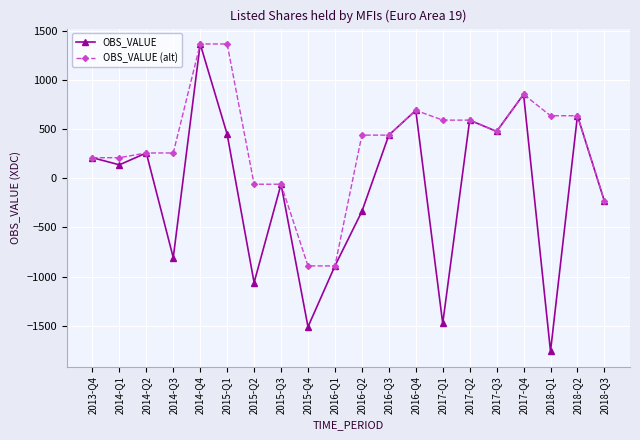

What is the total value across all series at 2017-Q2?

1184.1